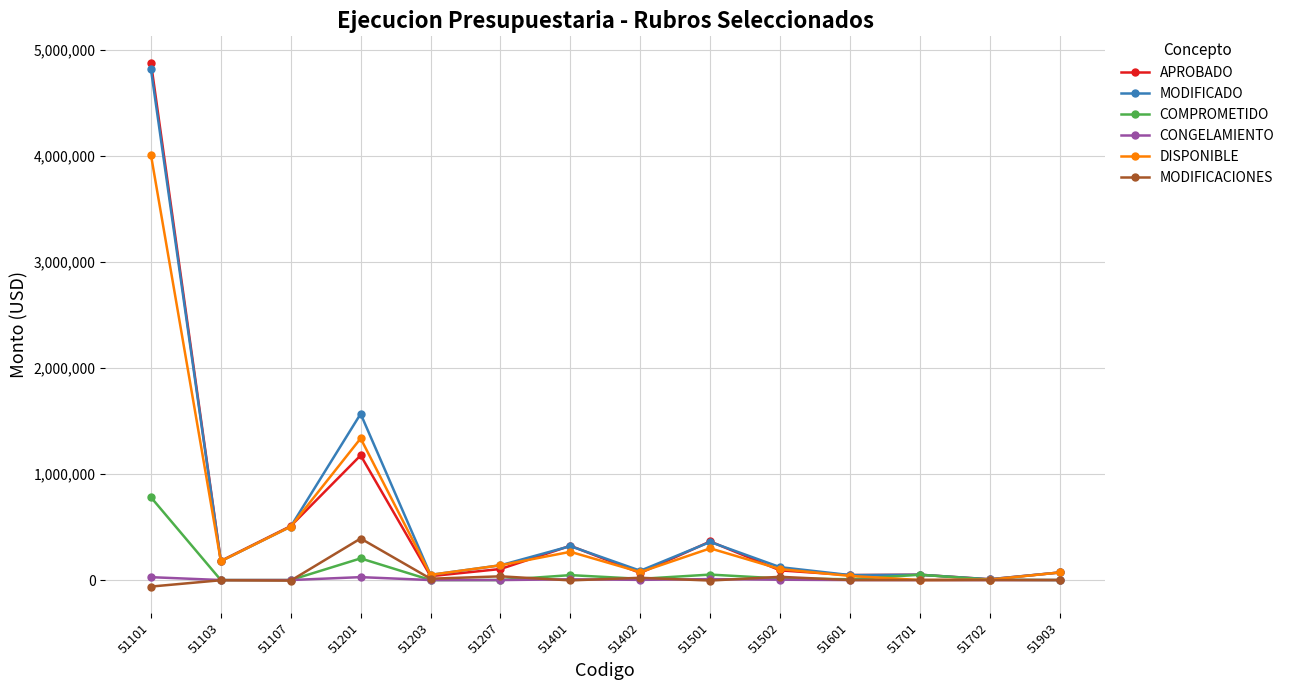

What is the value of the MODIFICADO point at the 8th from the left?

87688.1